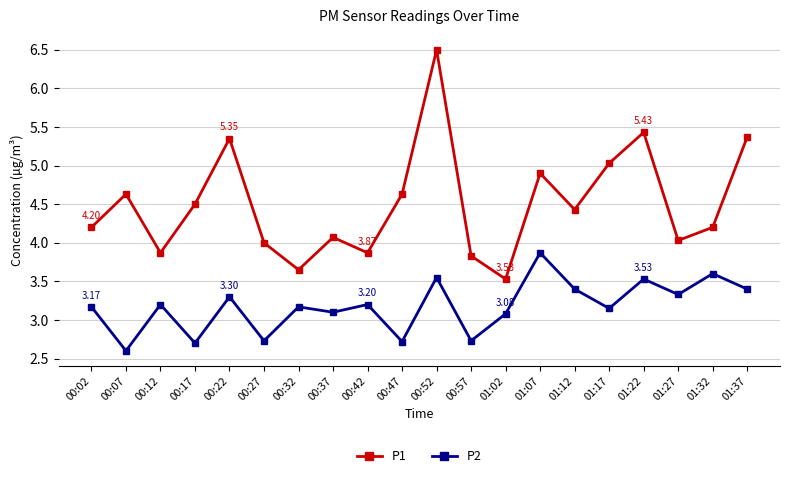

How many values in the P2 series exceed 3?

15